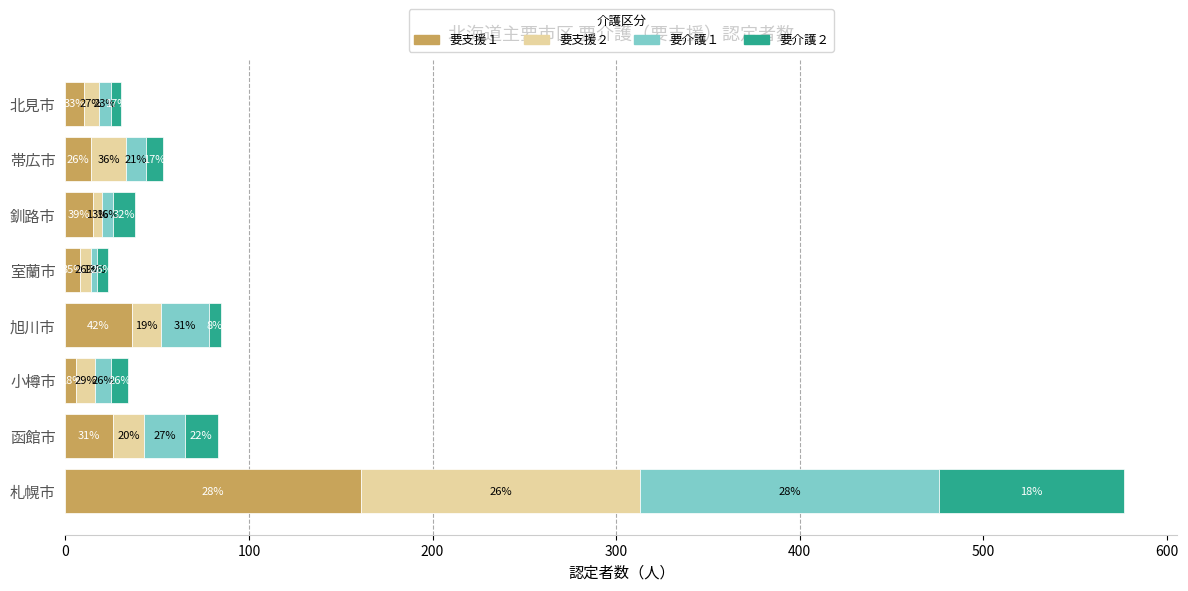

What are all the series names shown in the legend?

要支援１, 要支援２, 要介護１, 要介護２